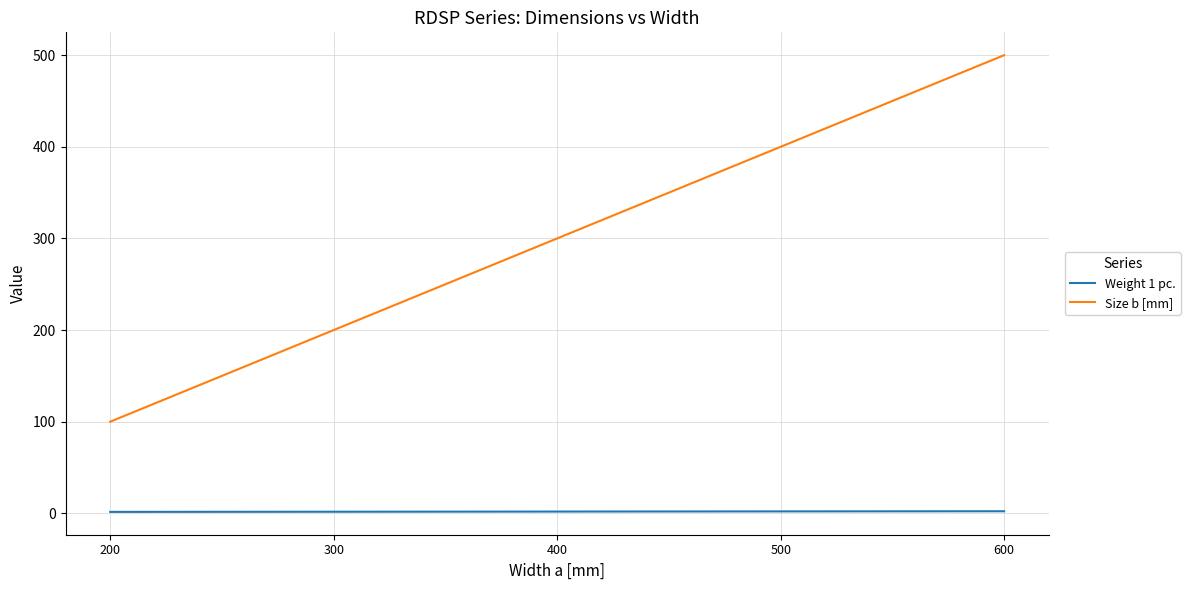

What are all the series names shown in the legend?

Weight 1 pc., Size b [mm]